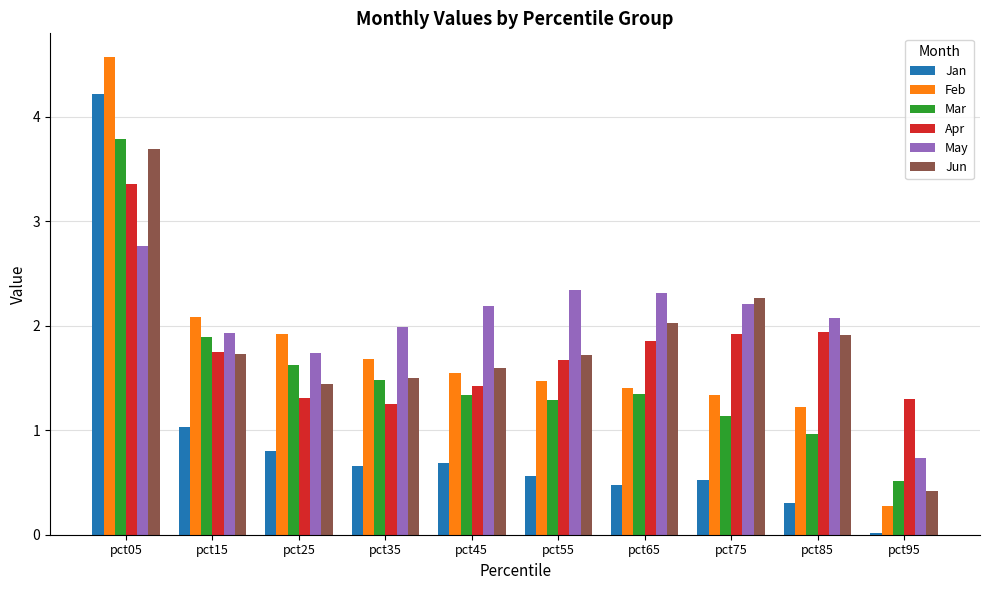

At which category does the chart reach its peak across all series?

pct05